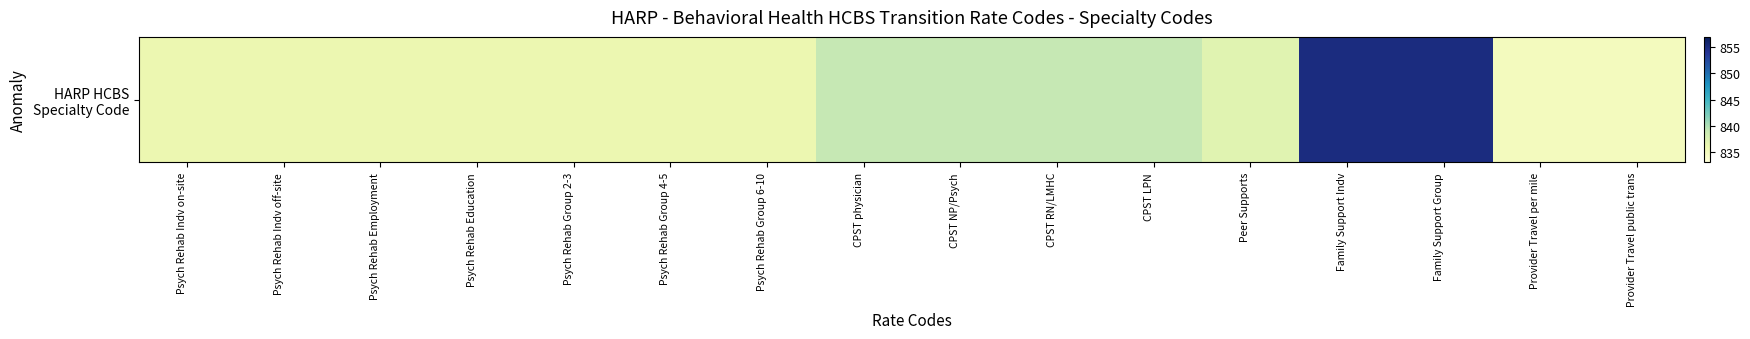

How many data points are less than 836?

2